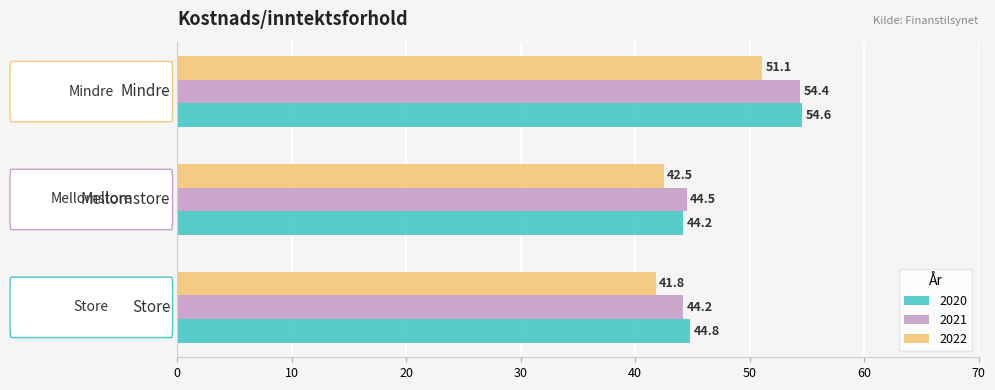

What is the sum of all 2020 values?

143.6